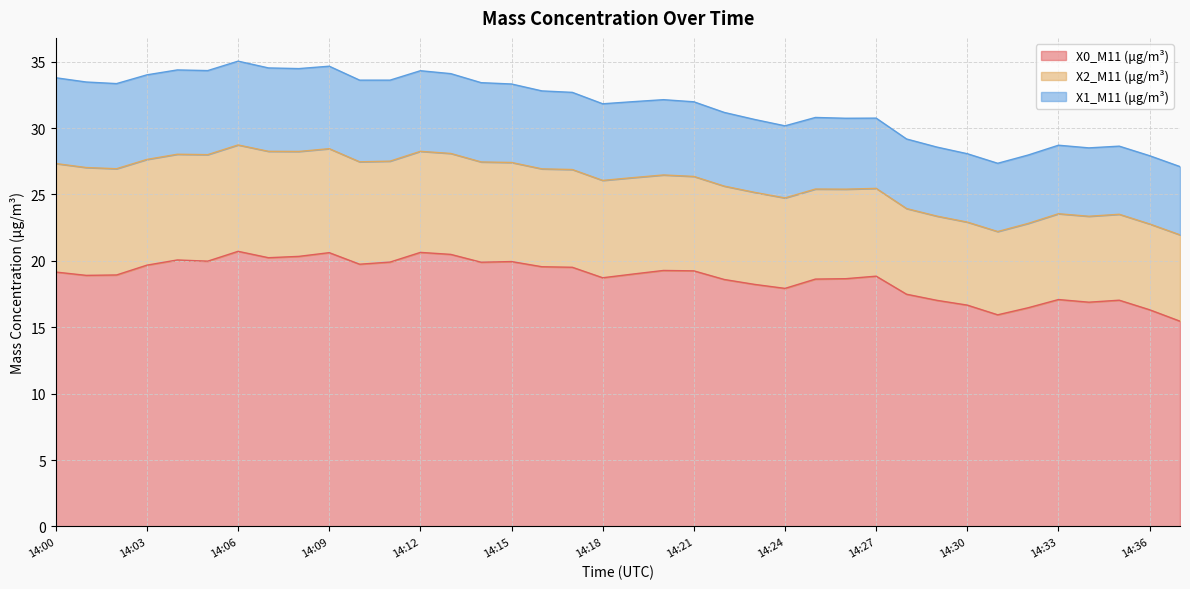

What is the value of the X1_M11 (μg/m³) point at the 6th from the left?

6.3